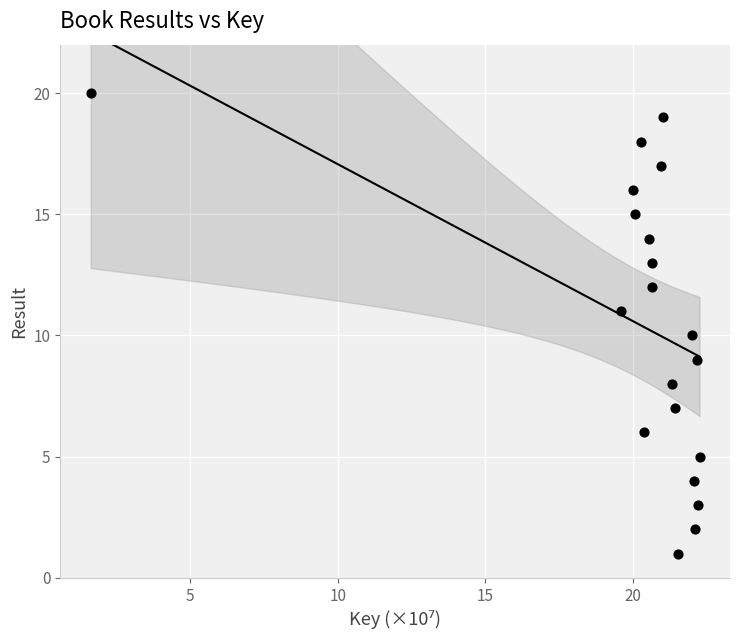

What is the range of Y values (max minus min)?

19